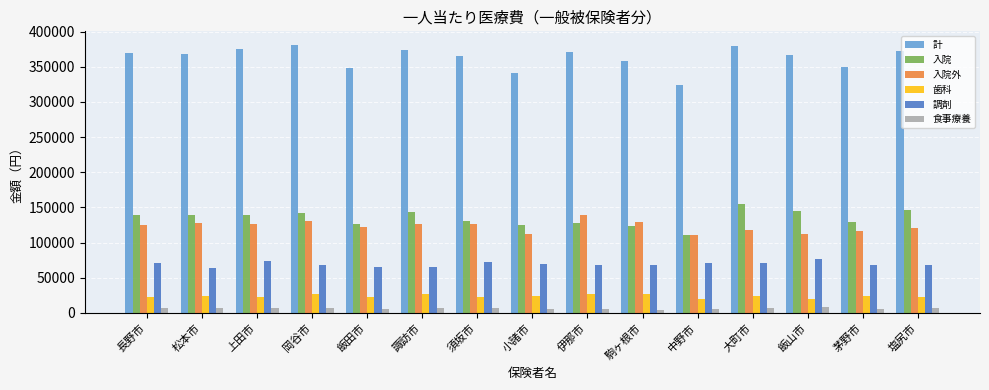

List the series in order of their peak value, lowest first.

食事療養, 歯科, 調剤, 入院外, 入院, 計